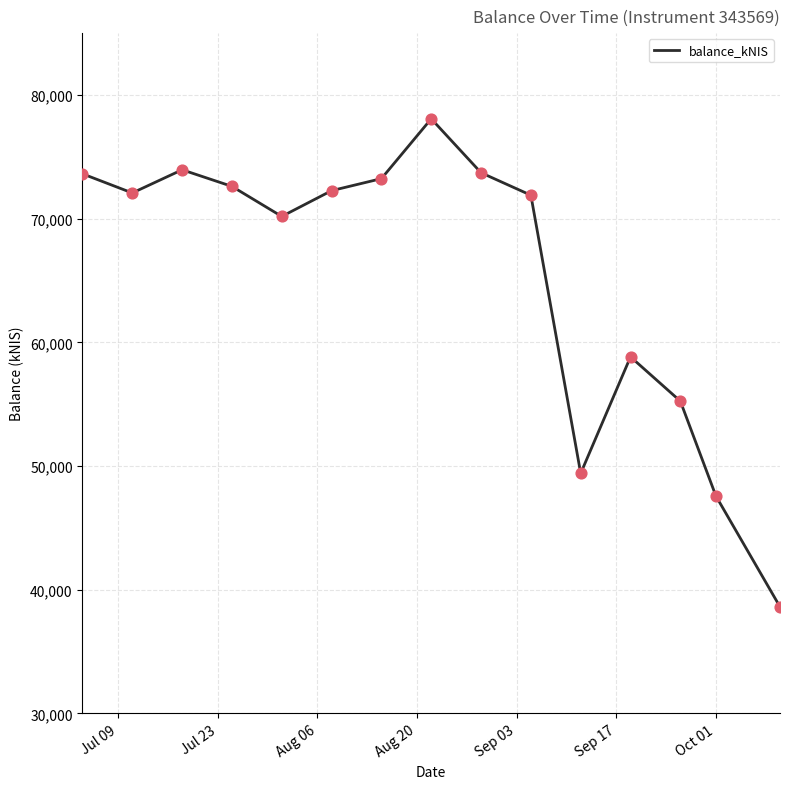

What is the smallest value displayed?

38615.1